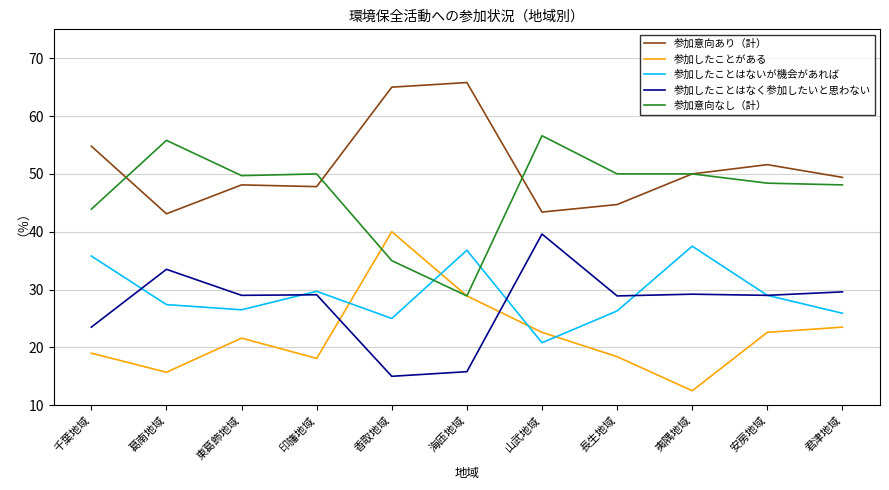

What are all the series names shown in the legend?

参加意向あり（計）, 参加したことがある, 参加したことはないが機会があれば, 参加したことはなく参加したいと思わない, 参加意向なし（計）